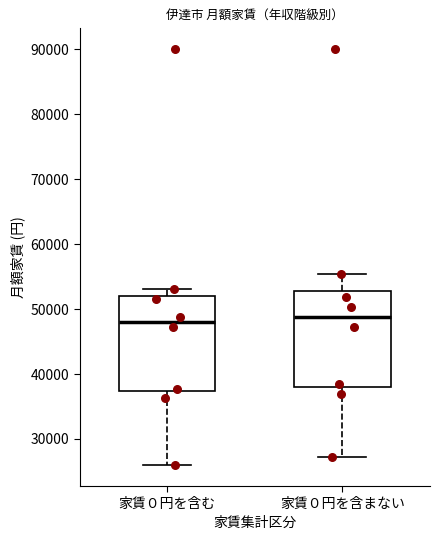

Where does the upper whisker of the box for 家賃０円を含まない end on the y-axis? The values are not printed on the chart, so give them approximately, as read against the axis.

55000